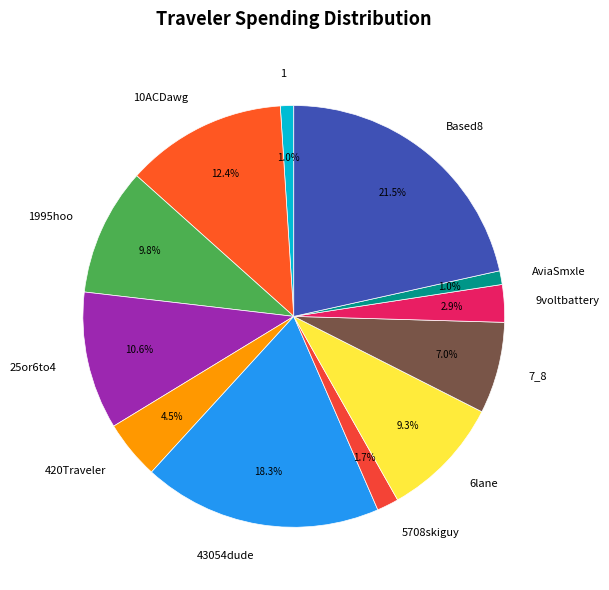

Between 25or6to4 and 9voltbattery, which is larger?

25or6to4